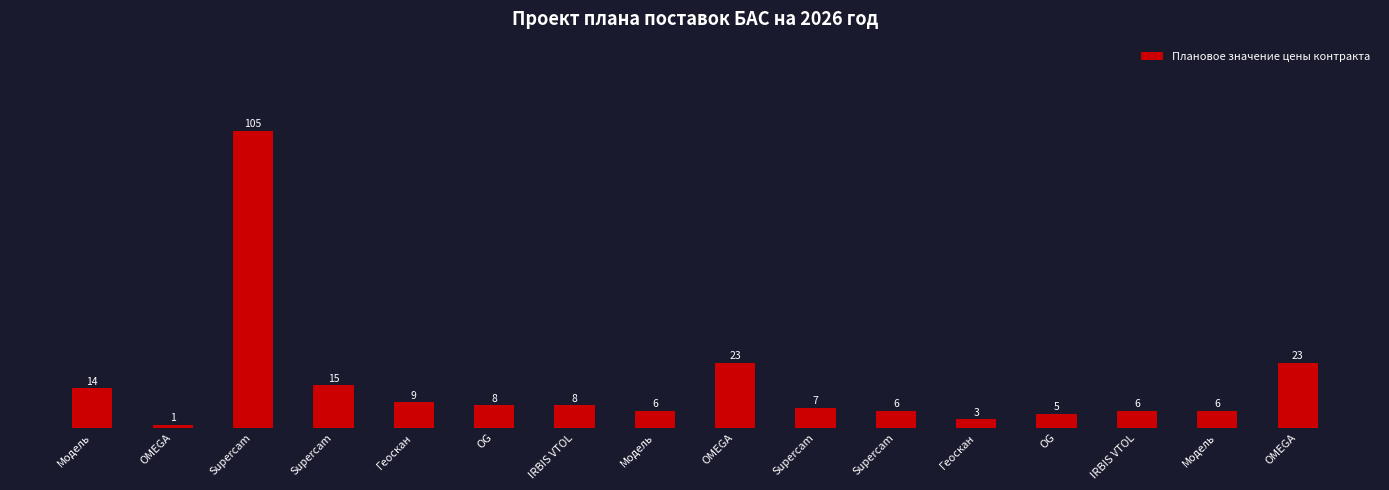

The chart shows a value of 5 at IRBIS VTOL. True or false?

False